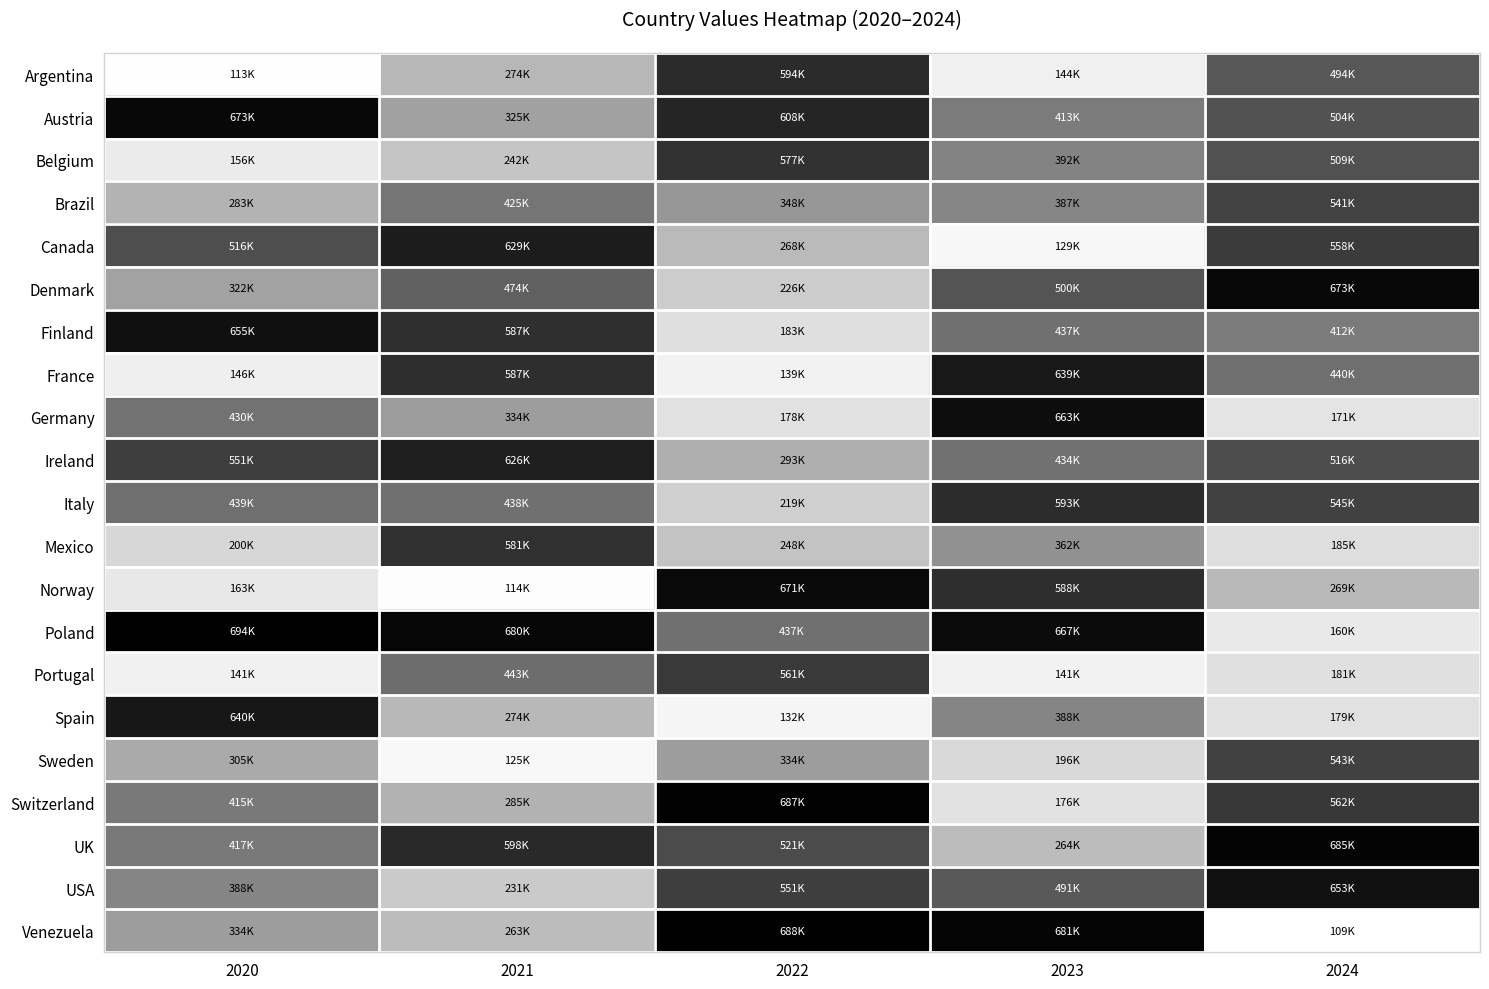

Which has a higher value, 2023 or 2021?

2021